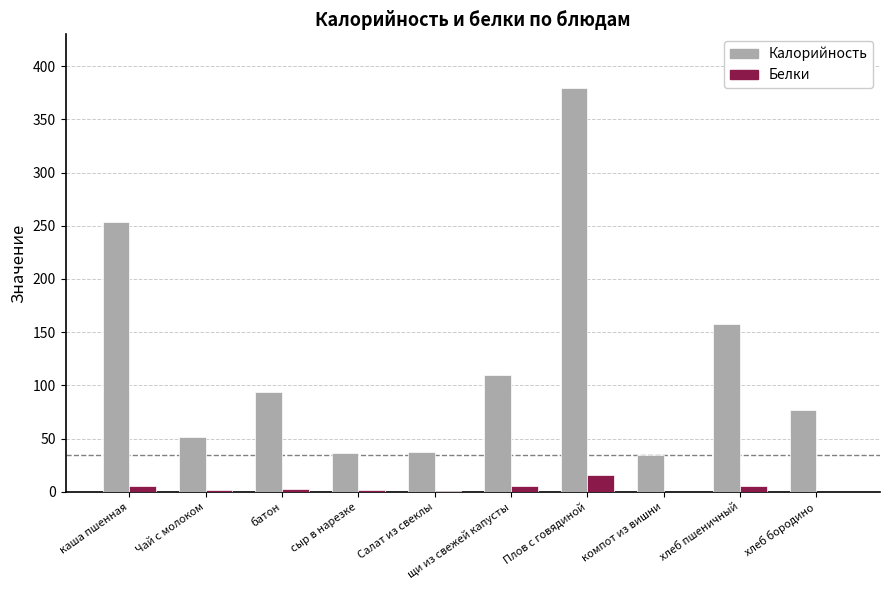

Which series has the largest total across all categories?

Калорийность